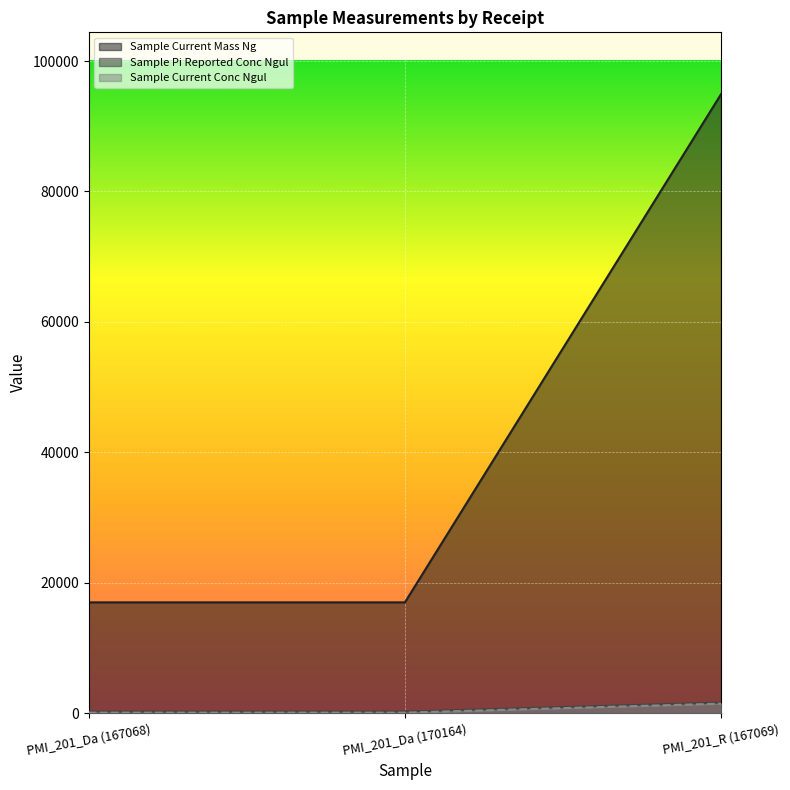

What is the total value across all series at PMI_201_R (167069)?

97996.7